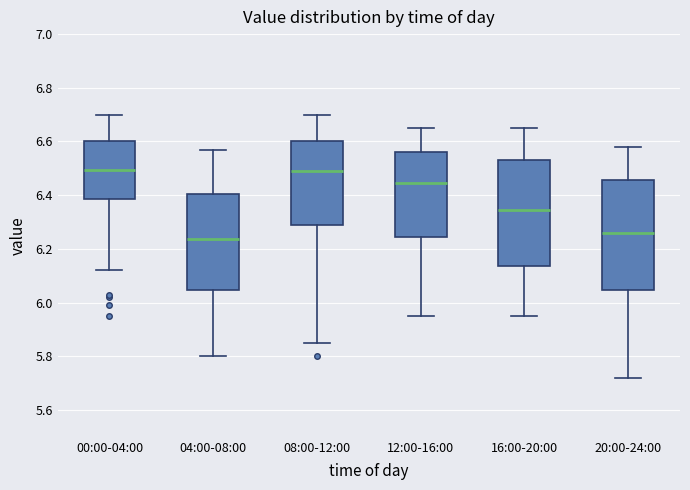

Where is the lower edge of the box for 20:00-24:00 on the y-axis? The values are not printed on the chart, so give them approximately, as read against the axis.

6.04